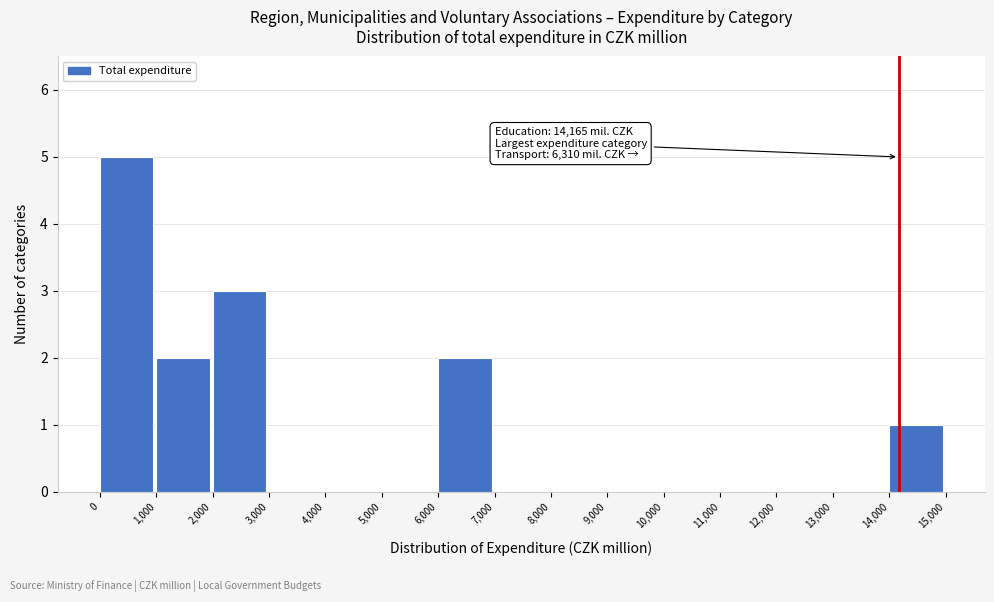

Which range on the x-axis has the tallest bar?

0 to 1,000